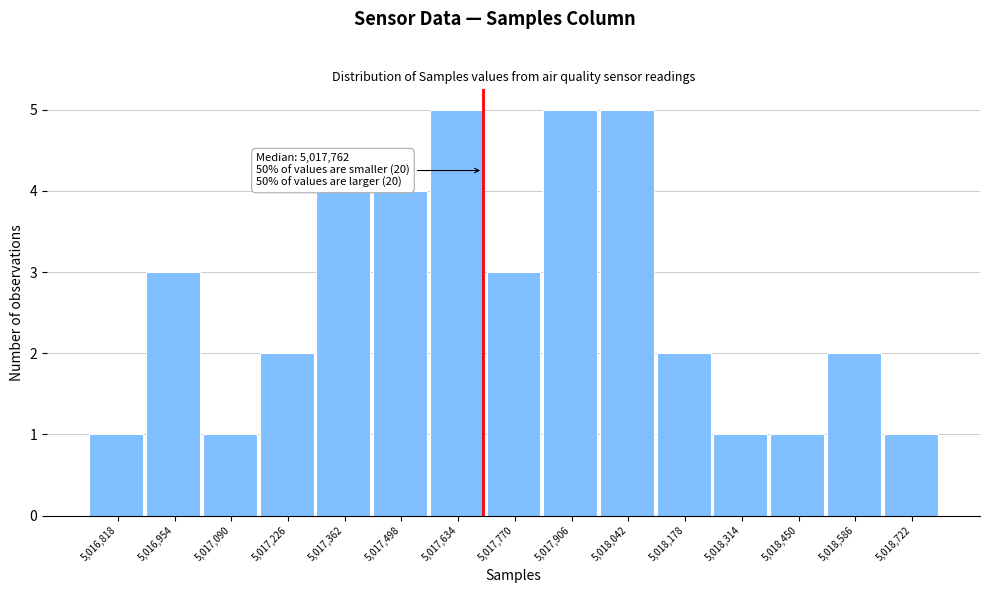

Reading right to left, extract all data points from this chart.

1	2	1	1	2	5	5	3	5	4	4	2	1	3	1